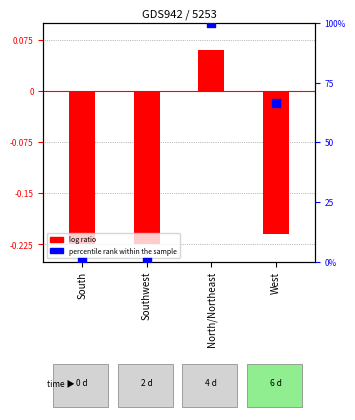

Which series has the widest spread of Y values?

percentile rank within the sample